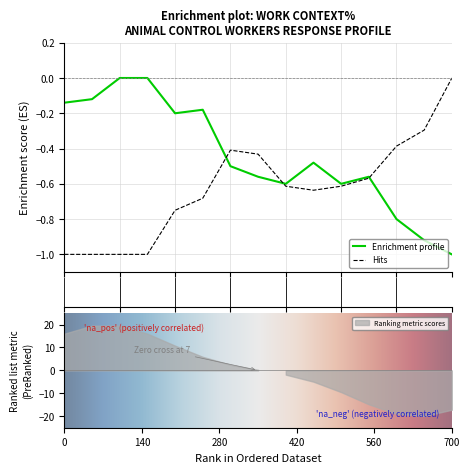

What is the sum of all Response 1 Percentage values?

-6.7